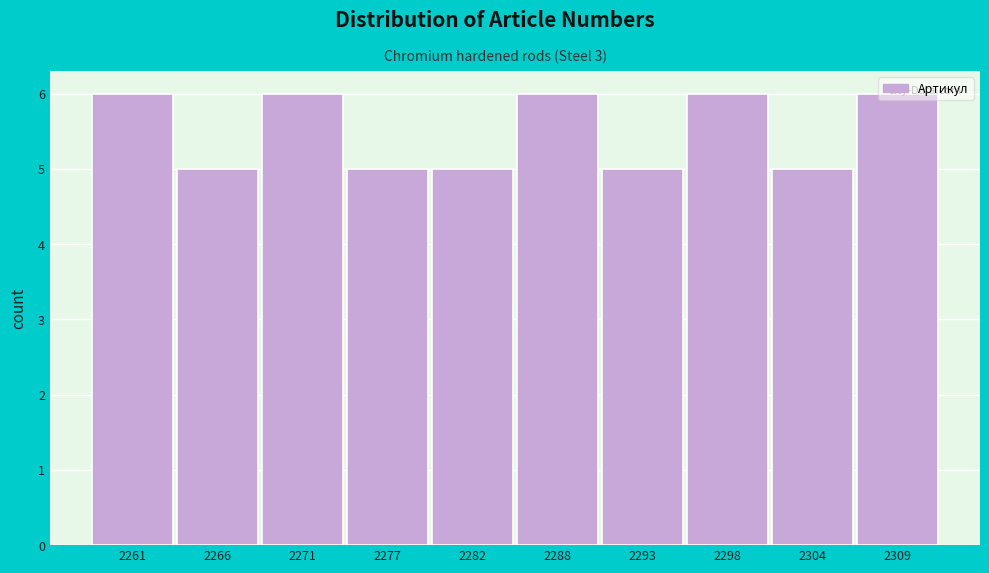

What is the minimum value shown in the chart?

5